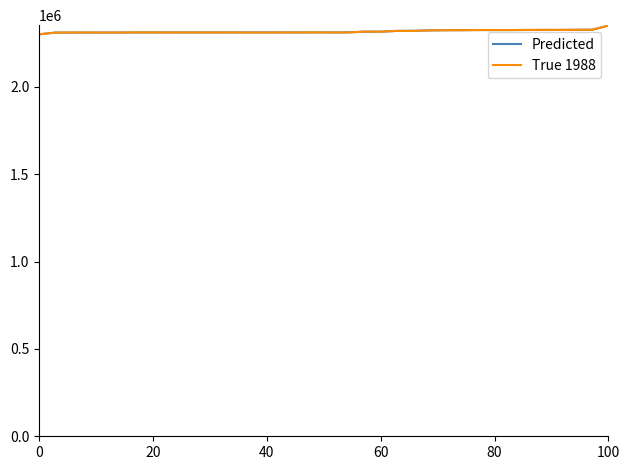

What is the maximum value for True 1988?

2349411.7